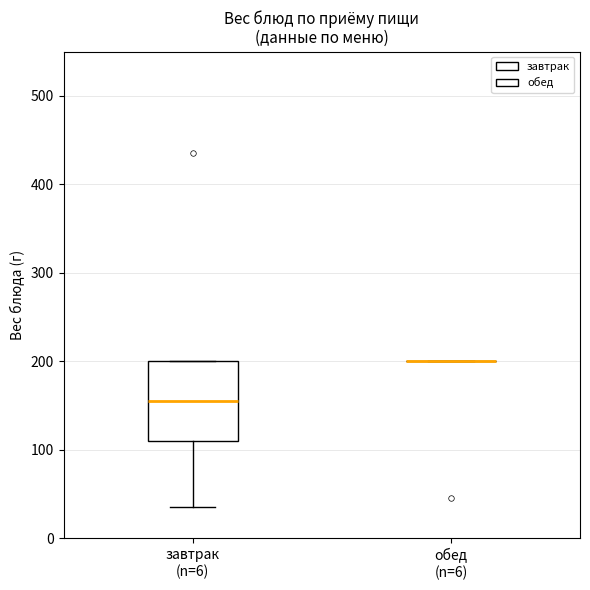

Which box is the tallest, from its lower edge to its upper edge?

завтрак (n=6)